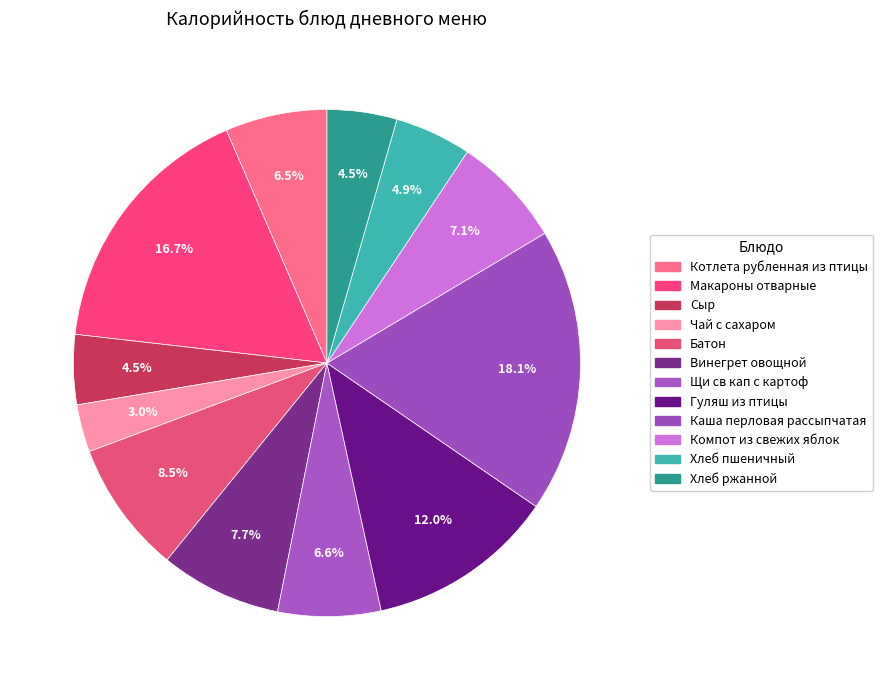

Is it true that Хлеб пшеничный is 1% of the pie?

False